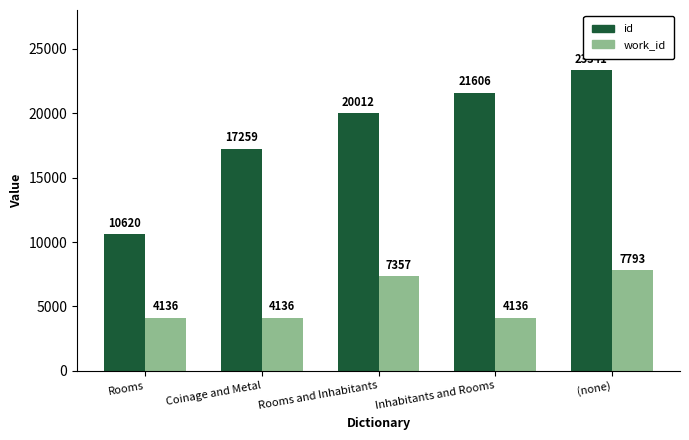

What is the sum of all id values?

92838